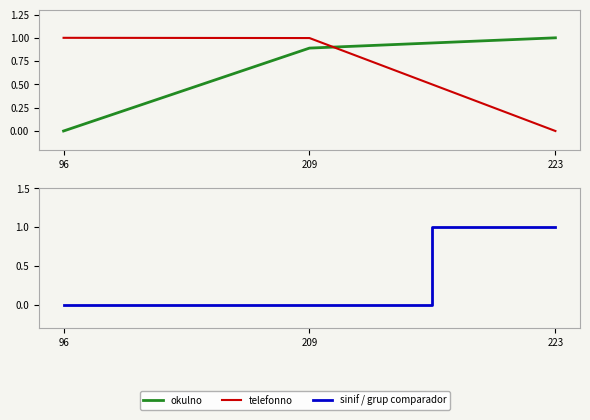

What are all the series names shown in the legend?

okulno, telefonno, sinif / grup comparador